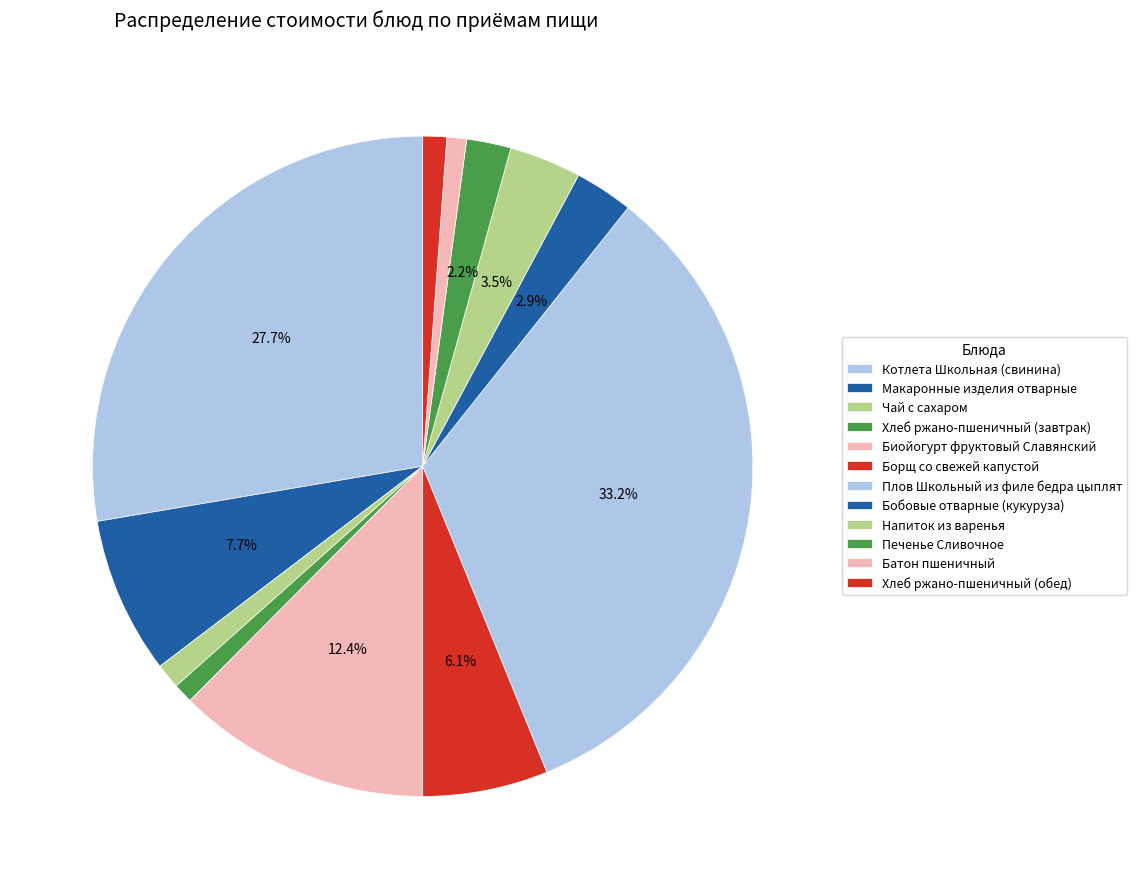

To the nearest percent, what is the difference between the Макаронные изделия отварные and Печенье Сливочное slice percentages?

6%